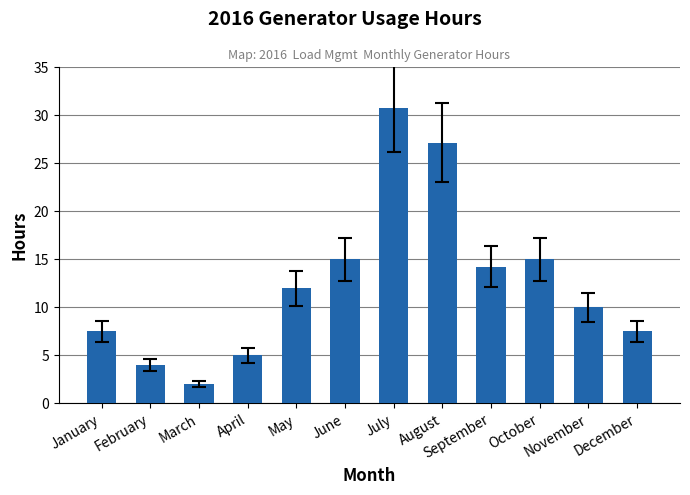

Read the value at December.

7.5